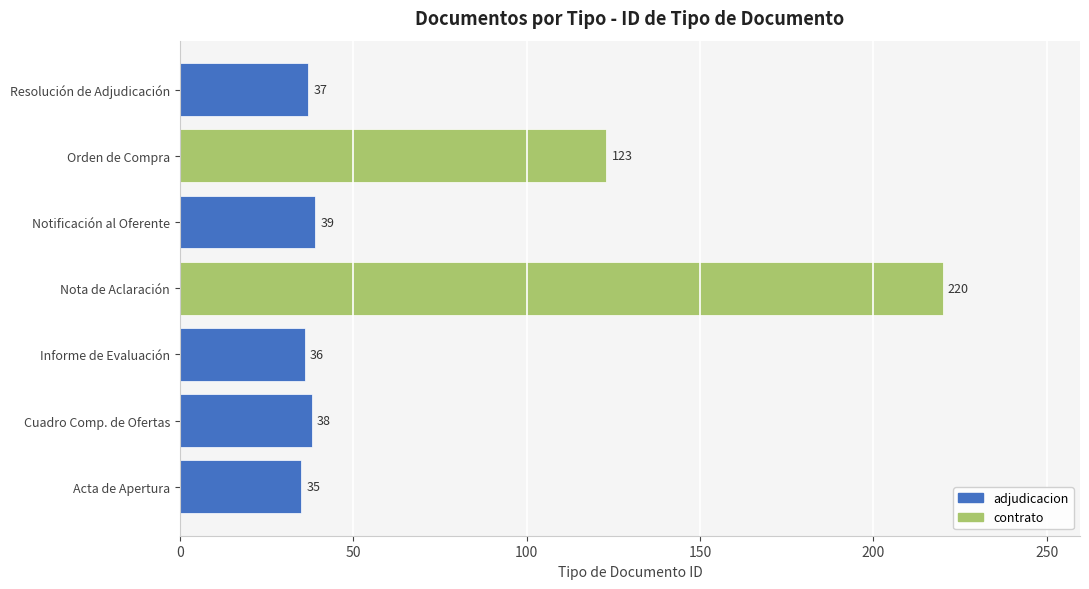

At which category does the chart reach its minimum across all series?

Acta de Apertura